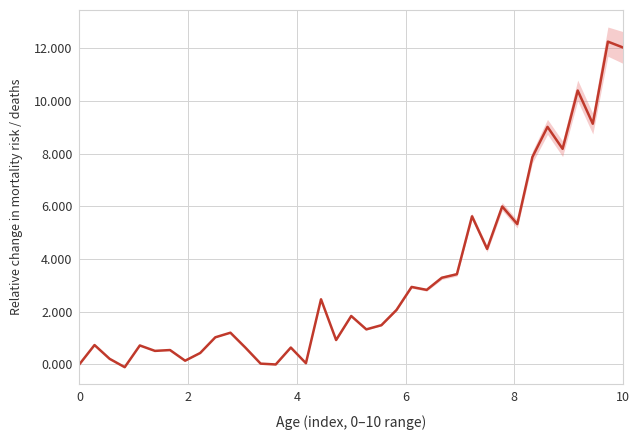

True or false: the data shows 1.8 at 28.

False